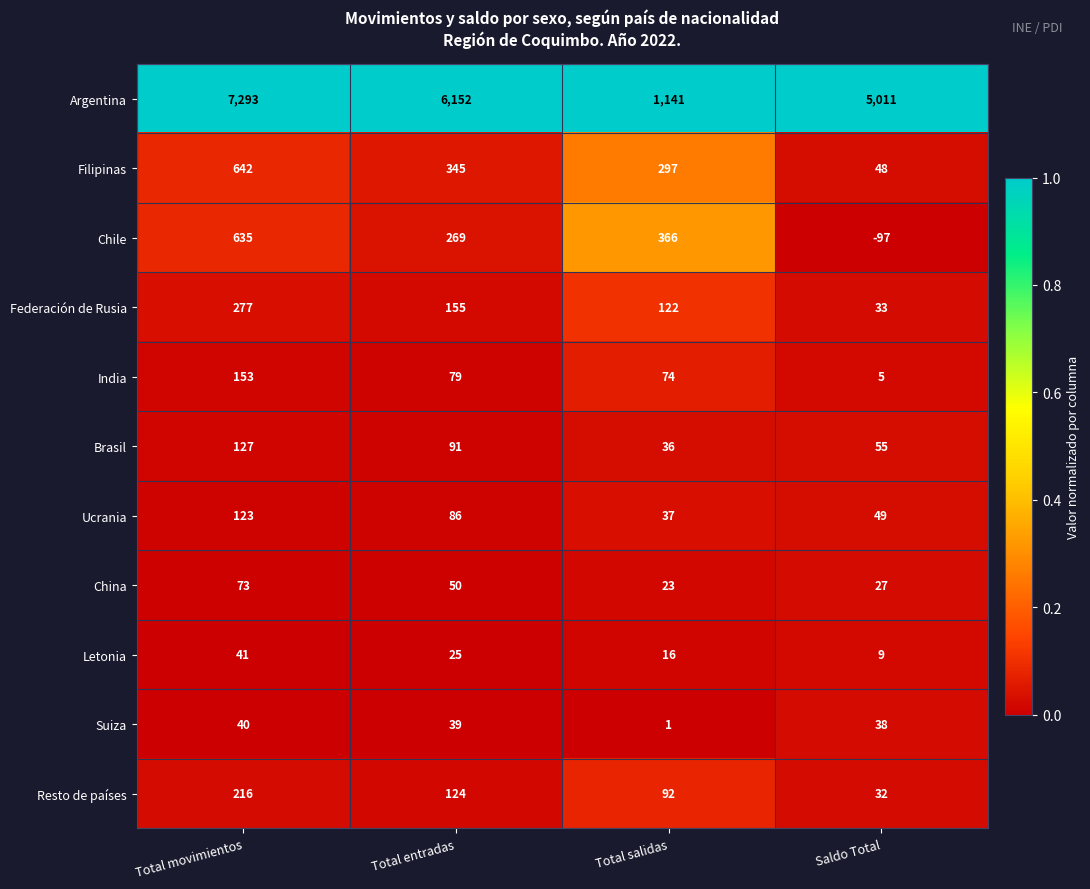

Which series has the widest spread of values?

Argentina